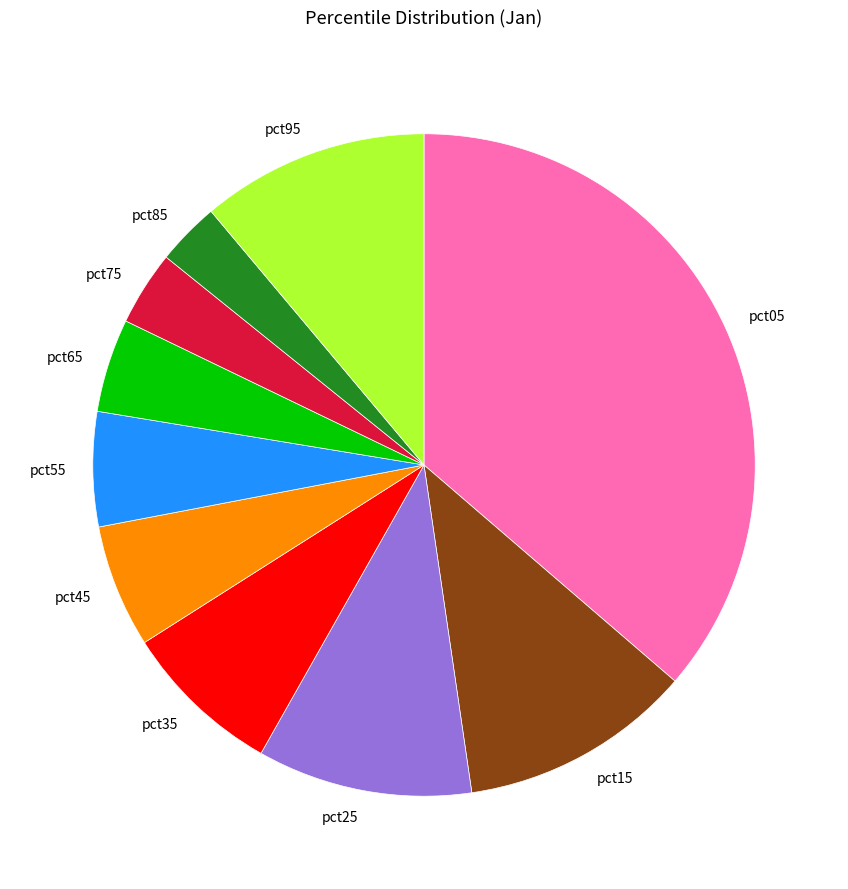

Do pct85 and pct35 together represent more than half of the pie?

No